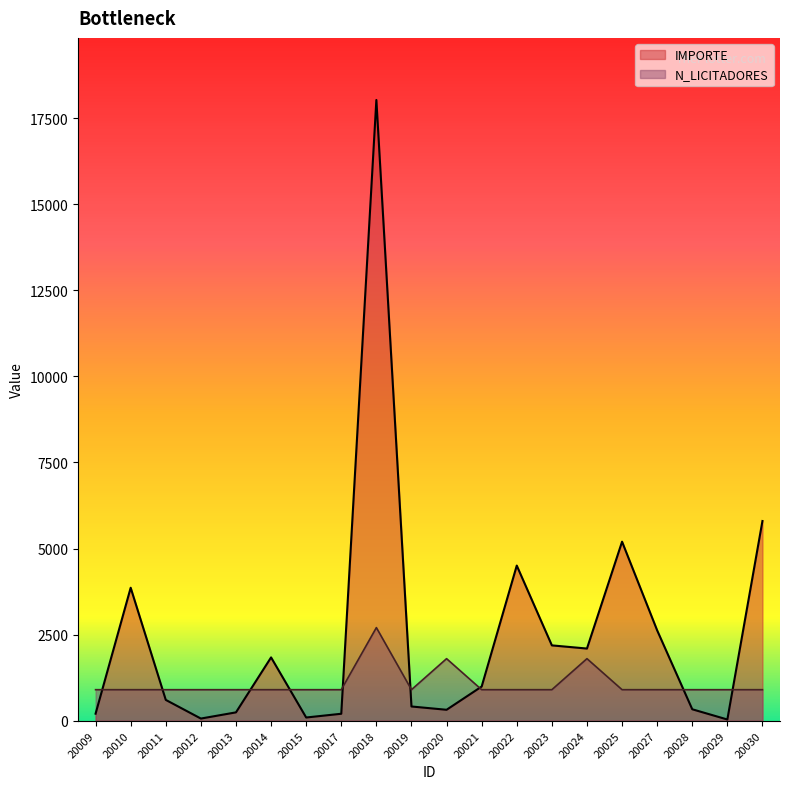

The value of IMPORTE at 20028 is 485.5. True or false?

False